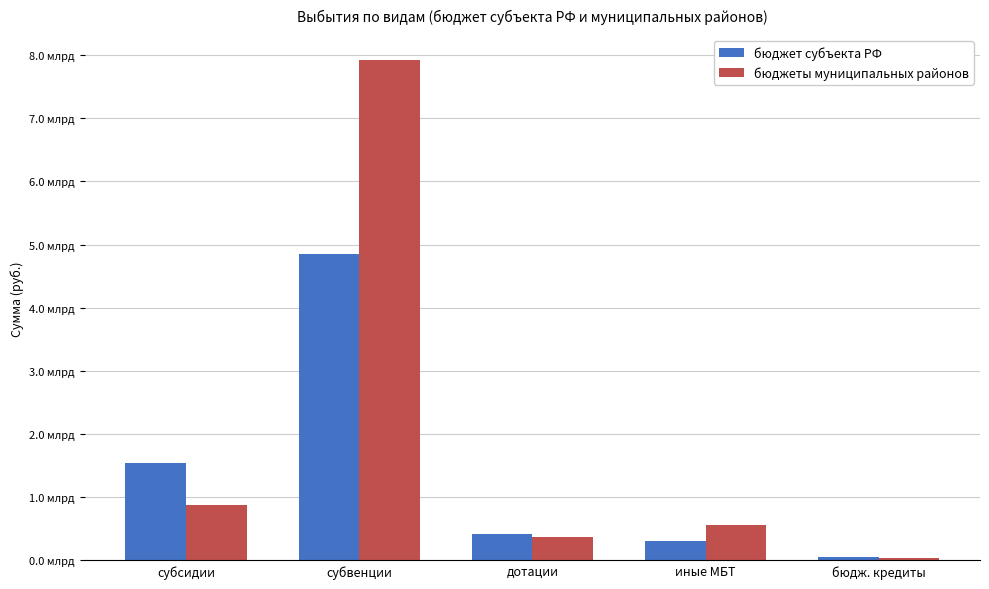

What is the highest value of the бюджеты муниципальных районов series?

7918653450.6